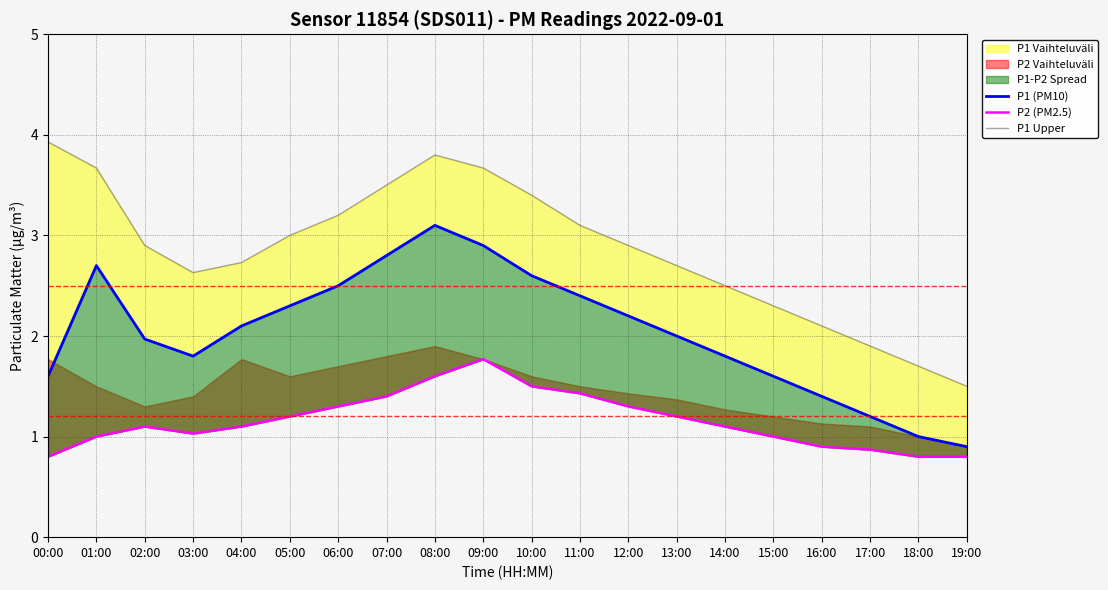

Which series changed the most between 07:00 and 16:00?

P1 (PM10)